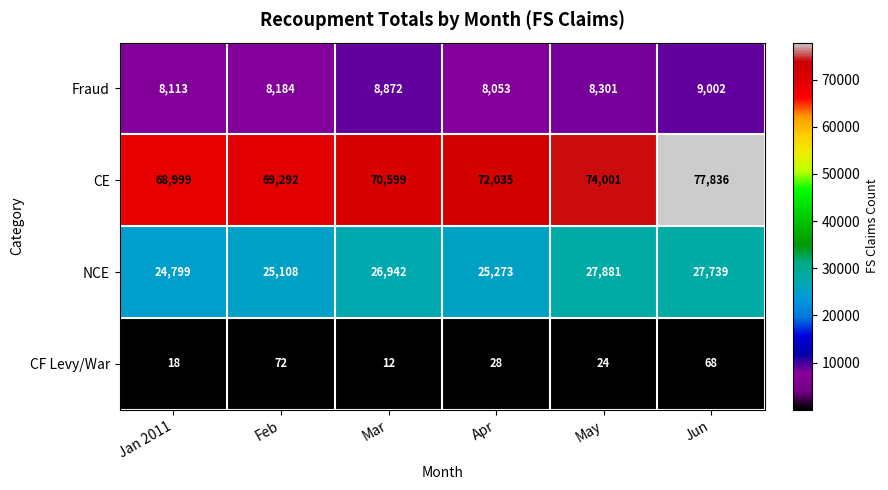

Is it true that CE equals 74001 at May?

True